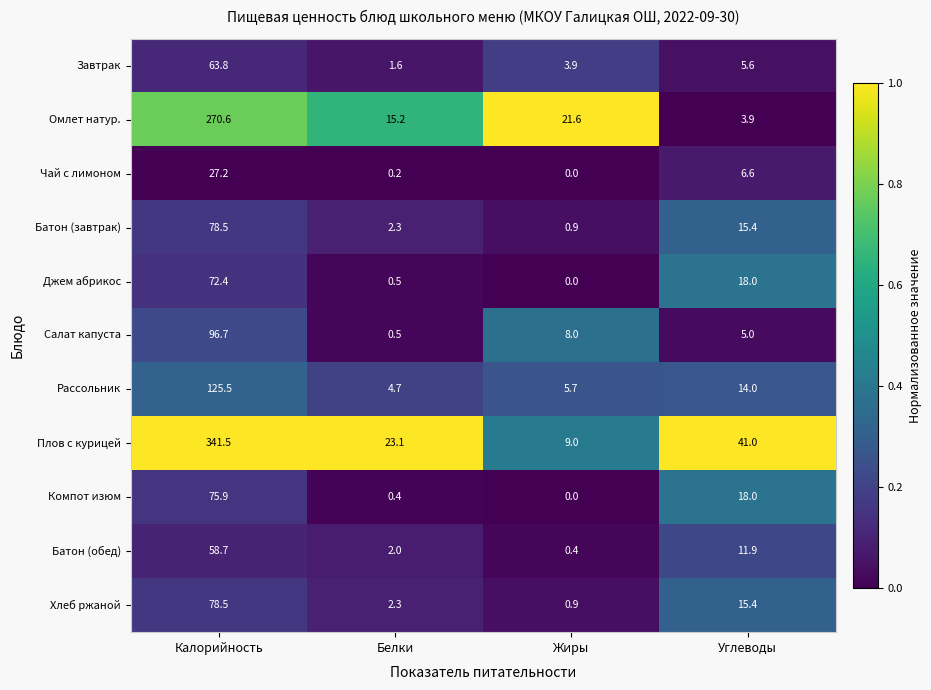

Where is Омлет натур. nearest to the value 137?

Жиры